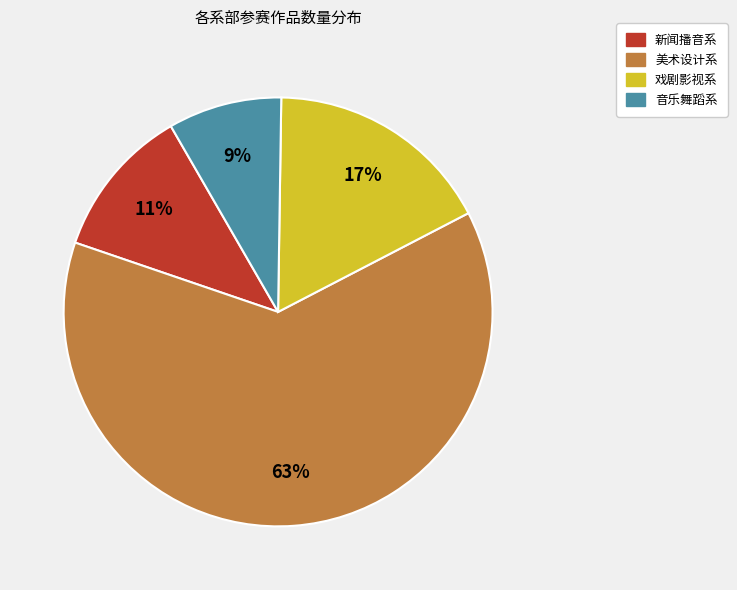

How many slices are in this pie chart?

4